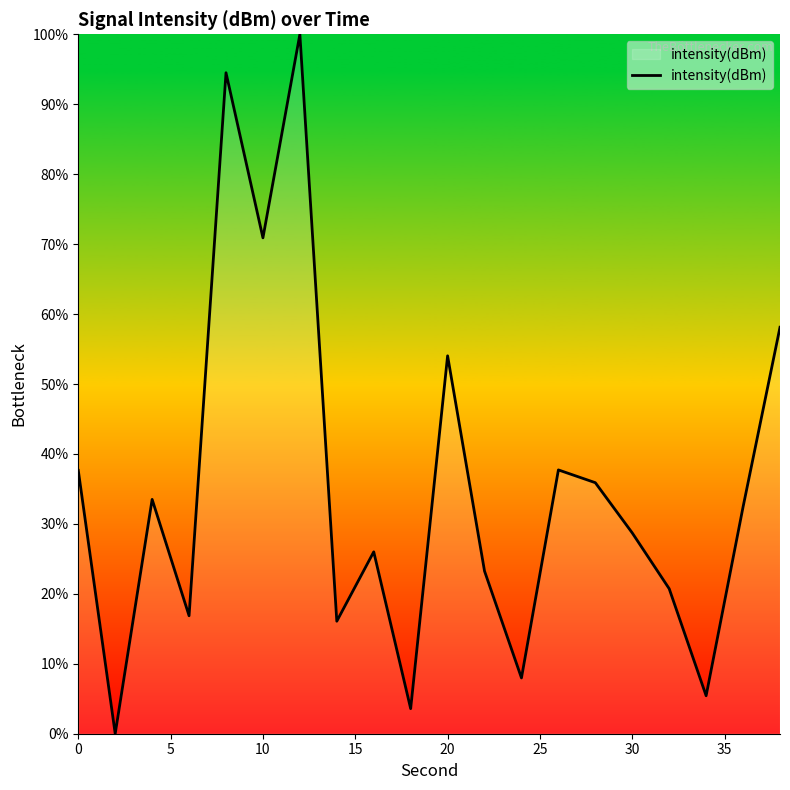

What is the greatest value displayed?

100.0